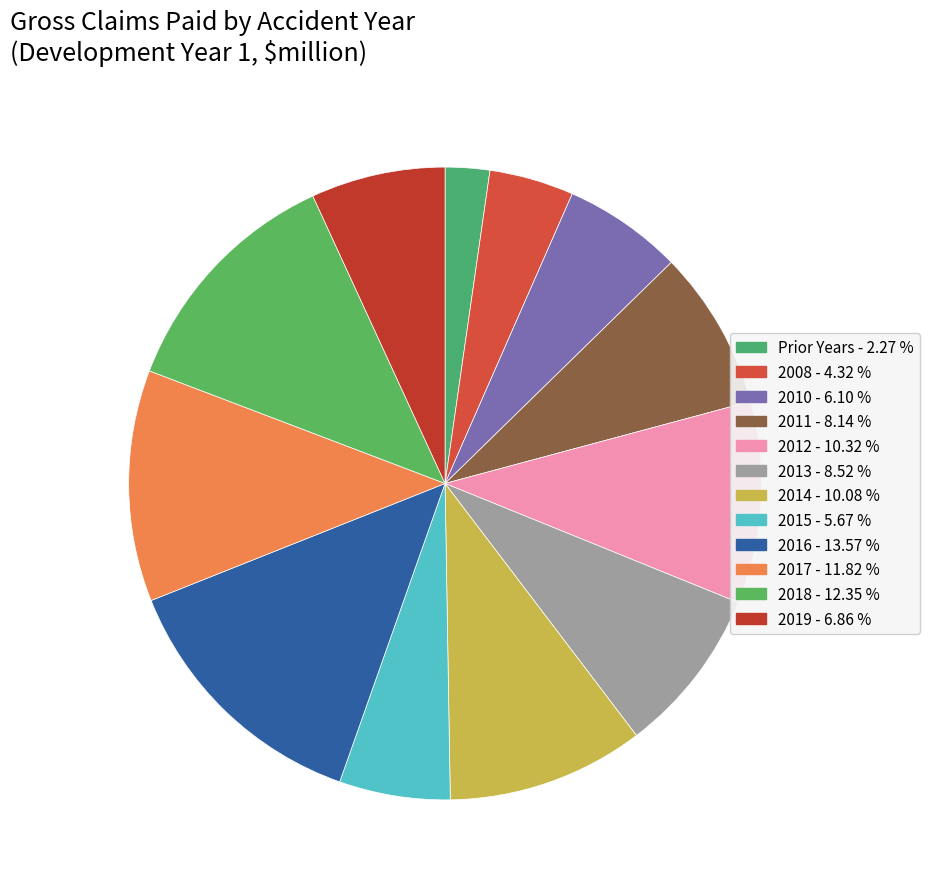

Is it true that 2013 is 9% of the pie?

True